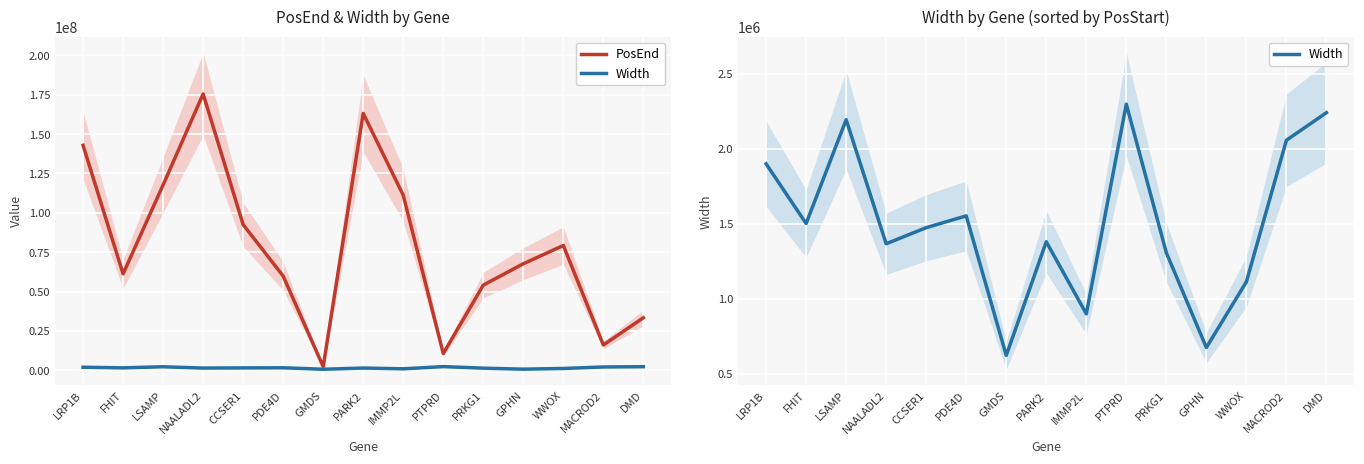

What is the value of the Width point at the 2nd from the left?

1502097